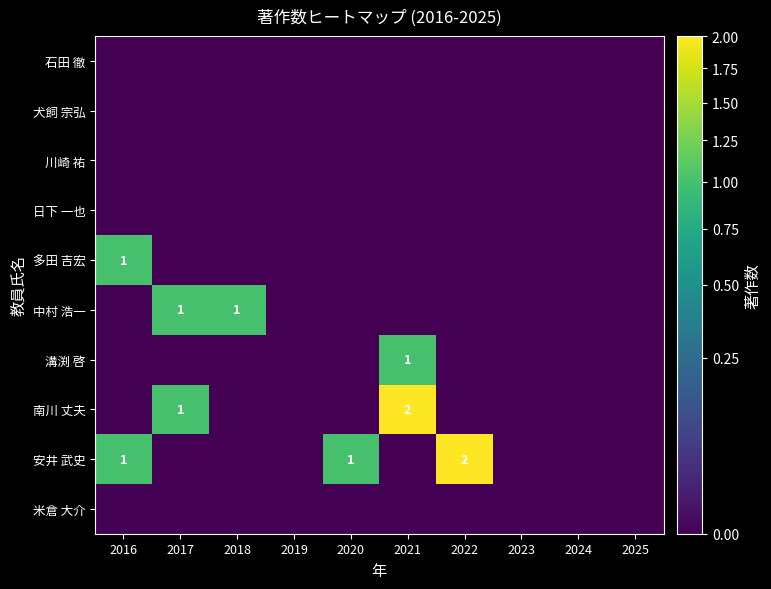

Which series has the largest range (max minus min)?

南川 丈夫